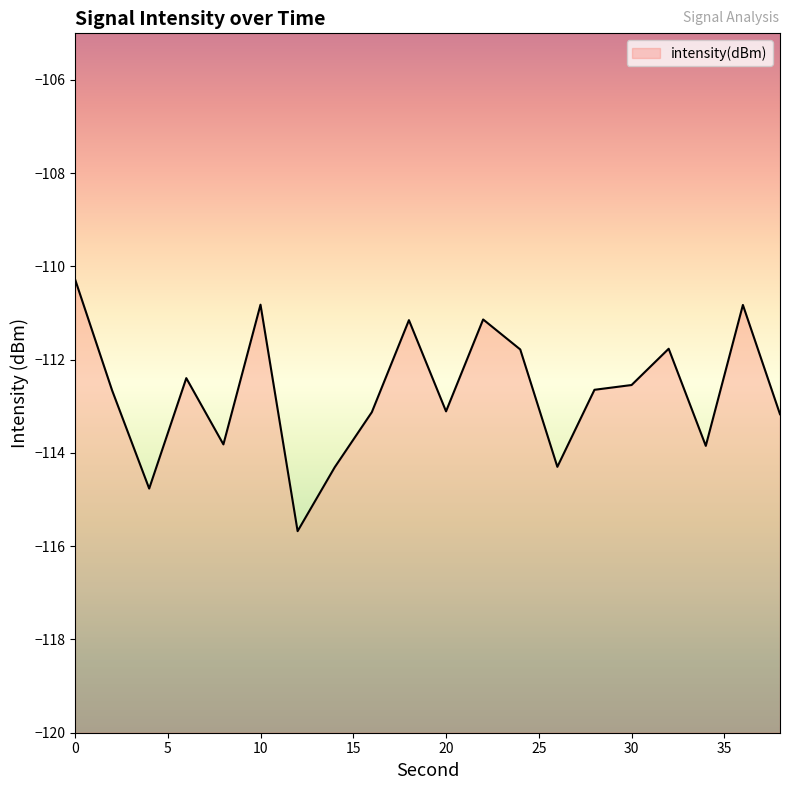

List the labels in order of value, smallest first.

12, 4, 14, 26, 34, 8, 38, 16, 20, 2, 28, 30, 6, 24, 32, 18, 22, 36, 10, 0